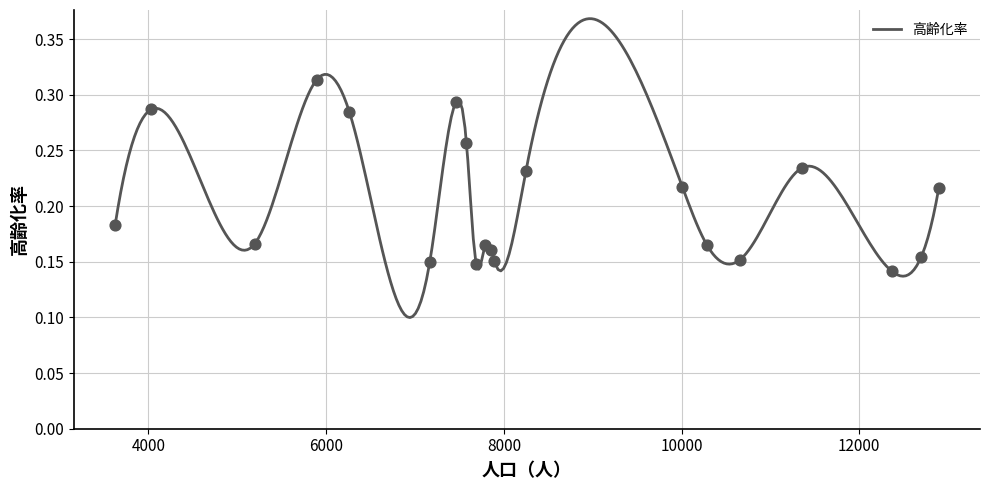

Which has a higher value, 宝永 or 東安居?

宝永